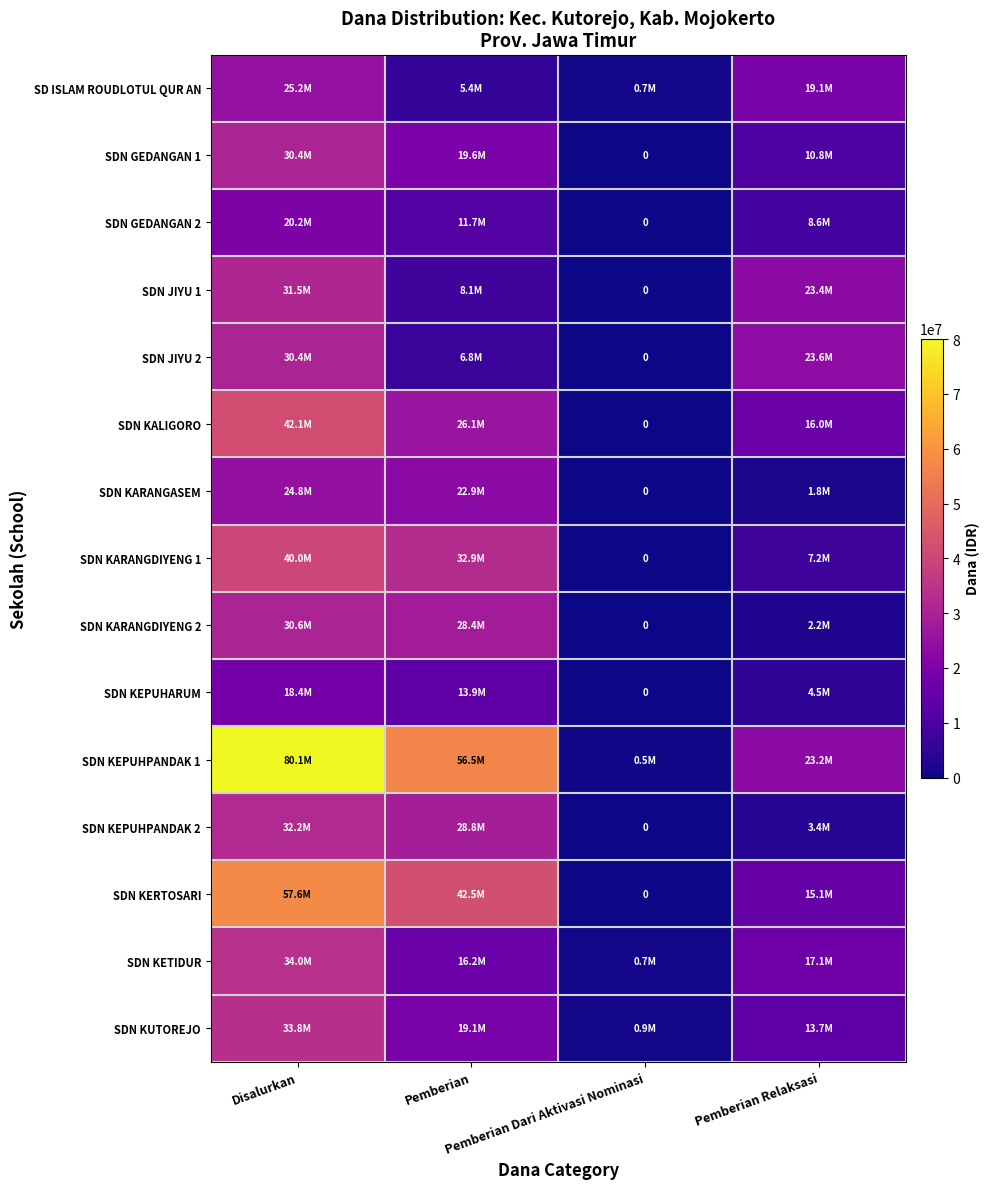

How many categories are shown in the chart?

4